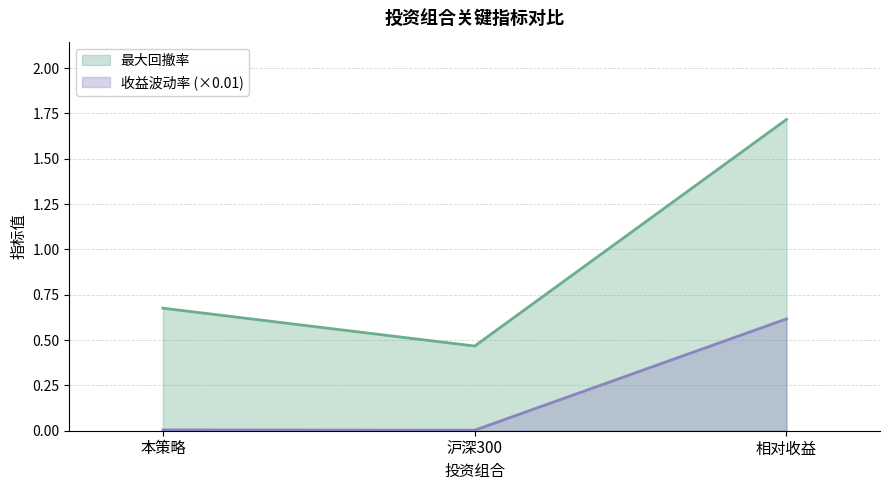

What position from the left is 本策略?

1